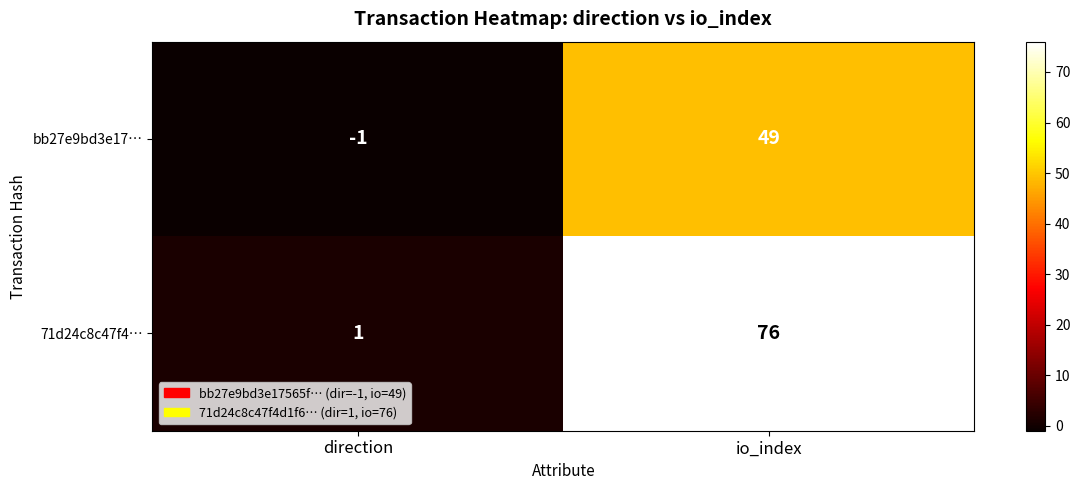

The 71d24c8c47f4… series shows 127 at io_index. True or false?

False